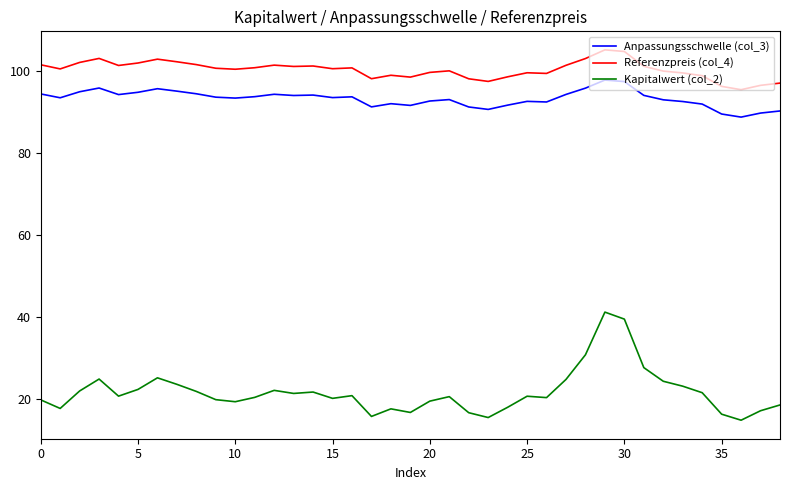

Which series has the widest spread of values?

Kapitalwert (col_2)